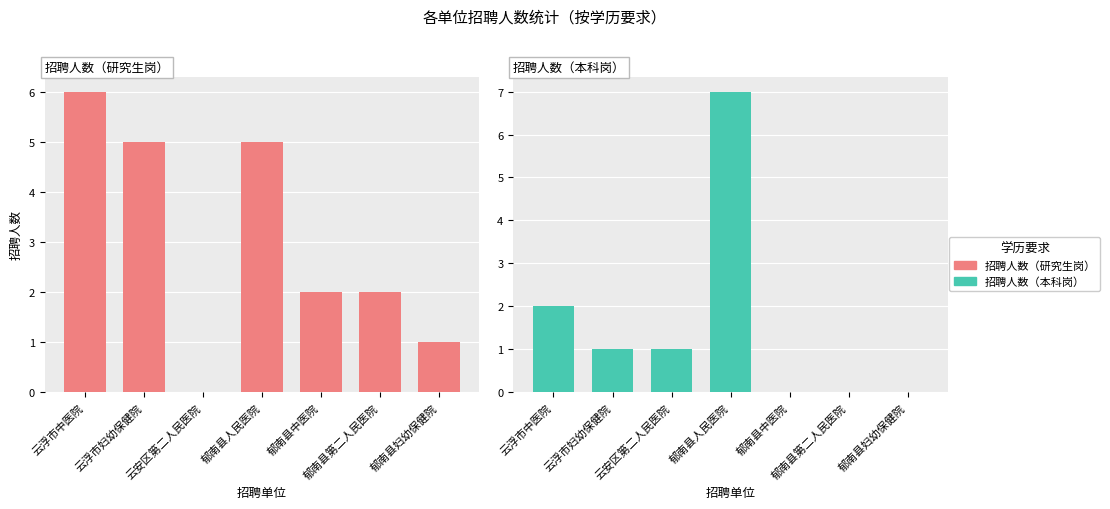

At which label does 招聘人数（研究生岗） reach its peak?

云浮市中医院